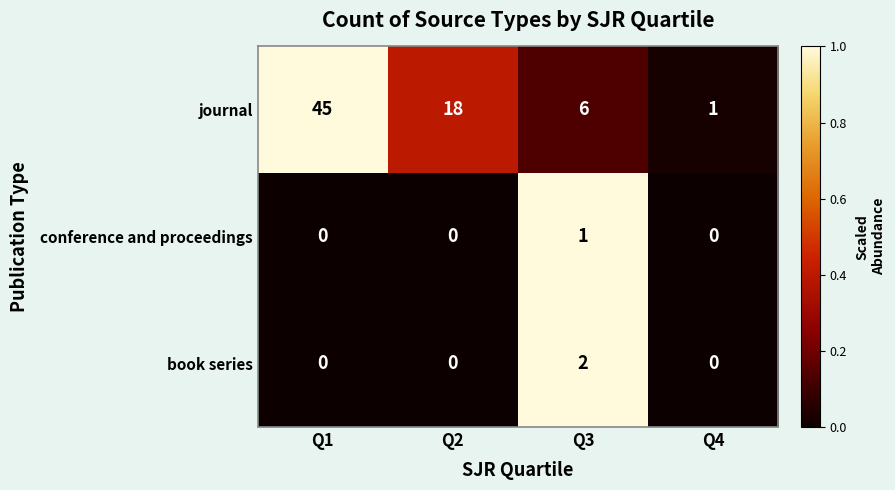

Reading left to right, transcribe all the data shown in this chart.

journal: Q1=45	Q2=18	Q3=6	Q4=1
conference and proceedings: Q1=0	Q2=0	Q3=1	Q4=0
book series: Q1=0	Q2=0	Q3=2	Q4=0